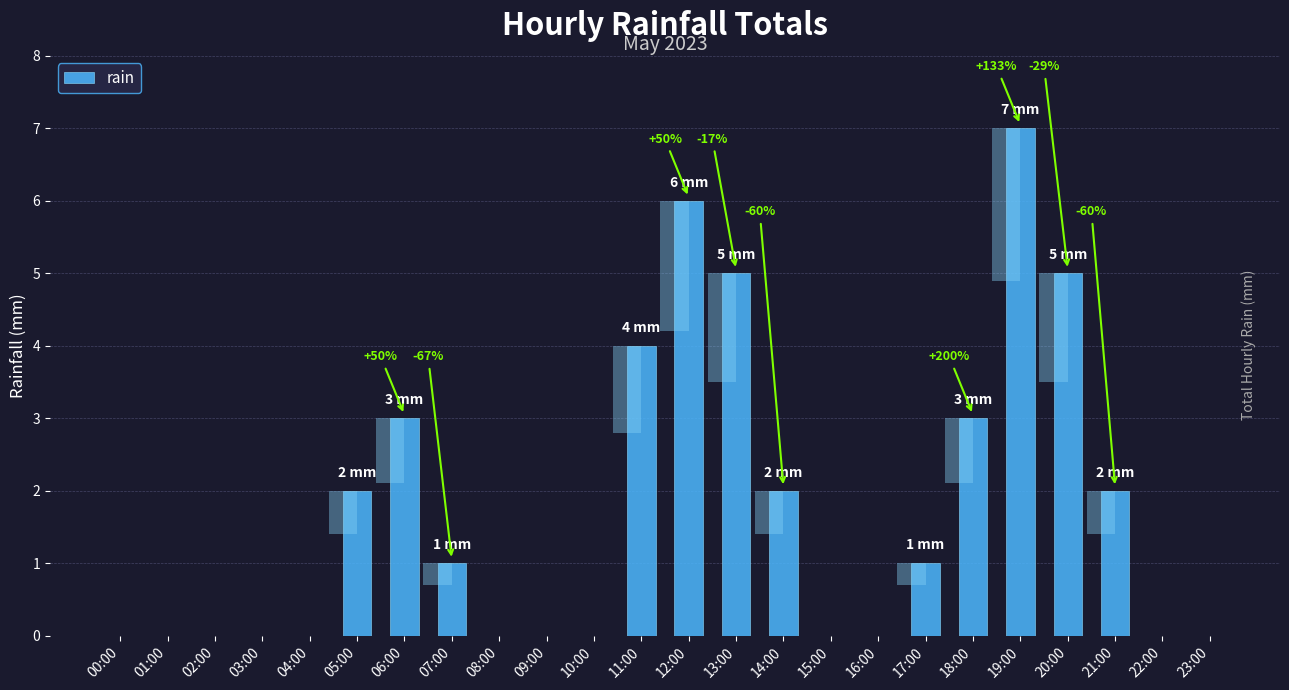

Reading right to left, list all the values displayed in this chart.

0	0	2	5	7	3	1	0	0	2	5	6	4	0	0	0	1	3	2	0	0	0	0	0